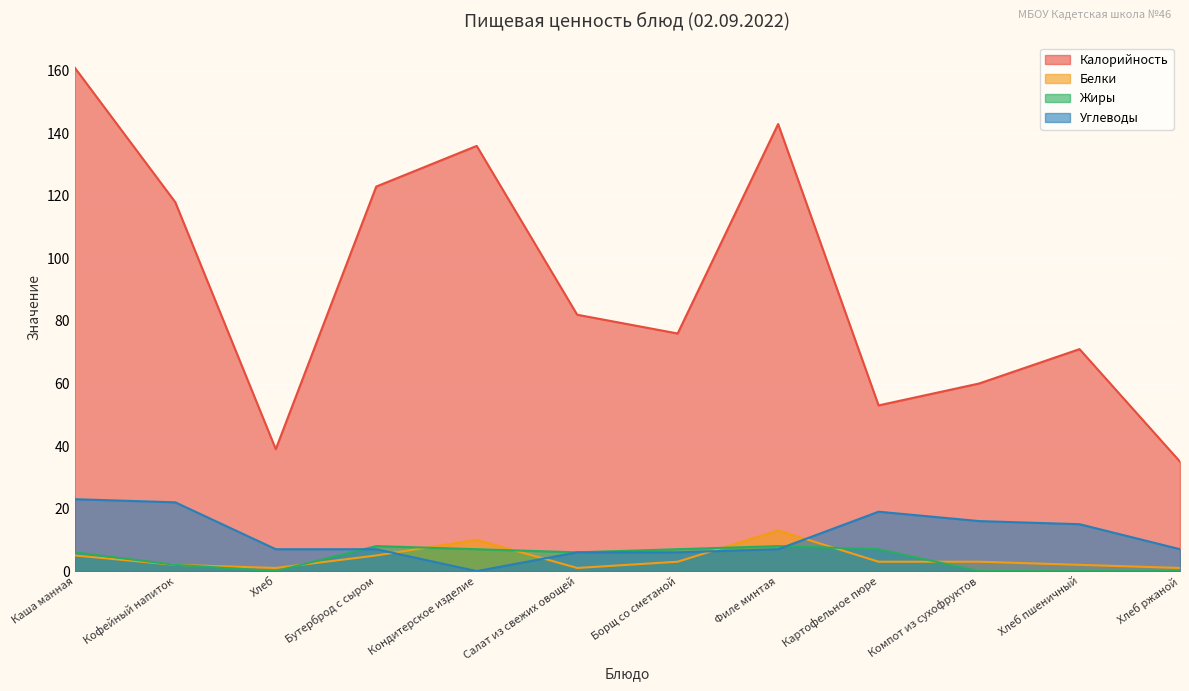

Reading left to right, transcribe all the data shown in this chart.

Калорийность: Каша манная=161	Кофейный напиток=118	Хлеб=39	Бутерброд с сыром=123	Кондитерское изделие=136	Салат из свежих овощей=82	Борщ со сметаной=76	Филе минтая=143	Картофельное пюре=53	Компот из сухофруктов=60	Хлеб пшеничный=71	Хлеб ржаной=35
Белки: Каша манная=5	Кофейный напиток=2	Хлеб=1	Бутерброд с сыром=5	Кондитерское изделие=10	Салат из свежих овощей=1	Борщ со сметаной=3	Филе минтая=13	Картофельное пюре=3	Компот из сухофруктов=3	Хлеб пшеничный=2	Хлеб ржаной=1
Жиры: Каша манная=6	Кофейный напиток=2	Хлеб=0	Бутерброд с сыром=8	Кондитерское изделие=7	Салат из свежих овощей=6	Борщ со сметаной=7	Филе минтая=8	Картофельное пюре=7	Компот из сухофруктов=0	Хлеб пшеничный=0	Хлеб ржаной=0
Углеводы: Каша манная=23	Кофейный напиток=22	Хлеб=7	Бутерброд с сыром=7	Кондитерское изделие=0	Салат из свежих овощей=6	Борщ со сметаной=6	Филе минтая=7	Картофельное пюре=19	Компот из сухофруктов=16	Хлеб пшеничный=15	Хлеб ржаной=7